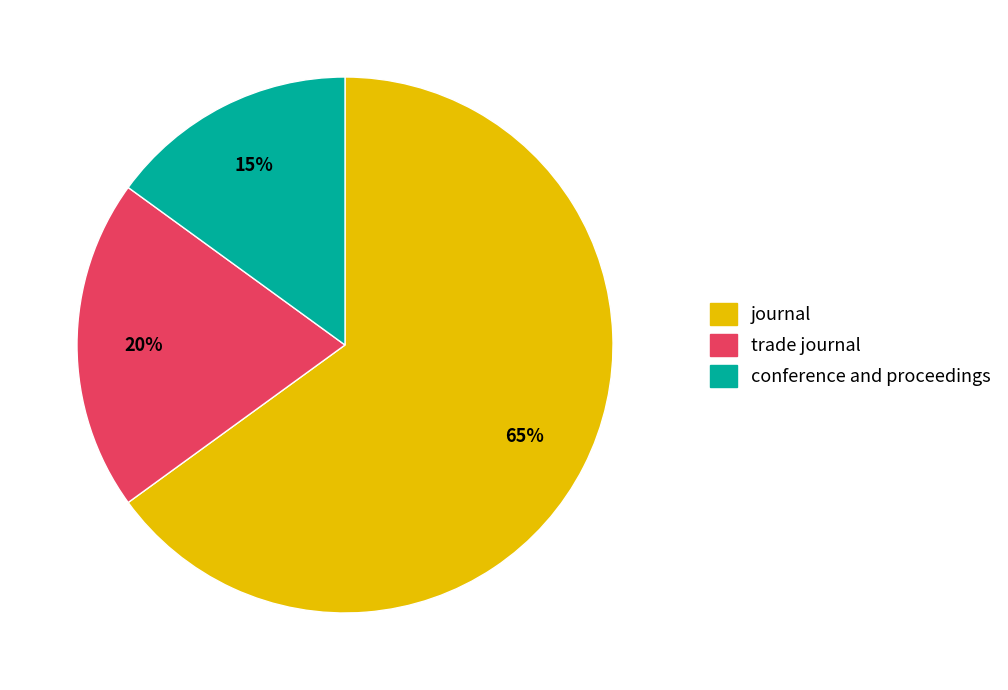

Is the sum of journal and conference and proceedings greater than half?

Yes